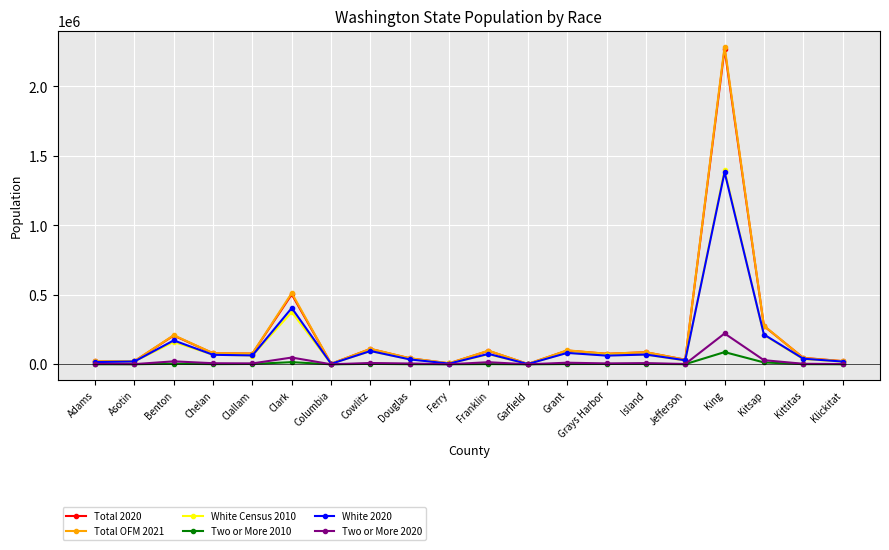

How many values in the Total 2020 series are below 77155?

10